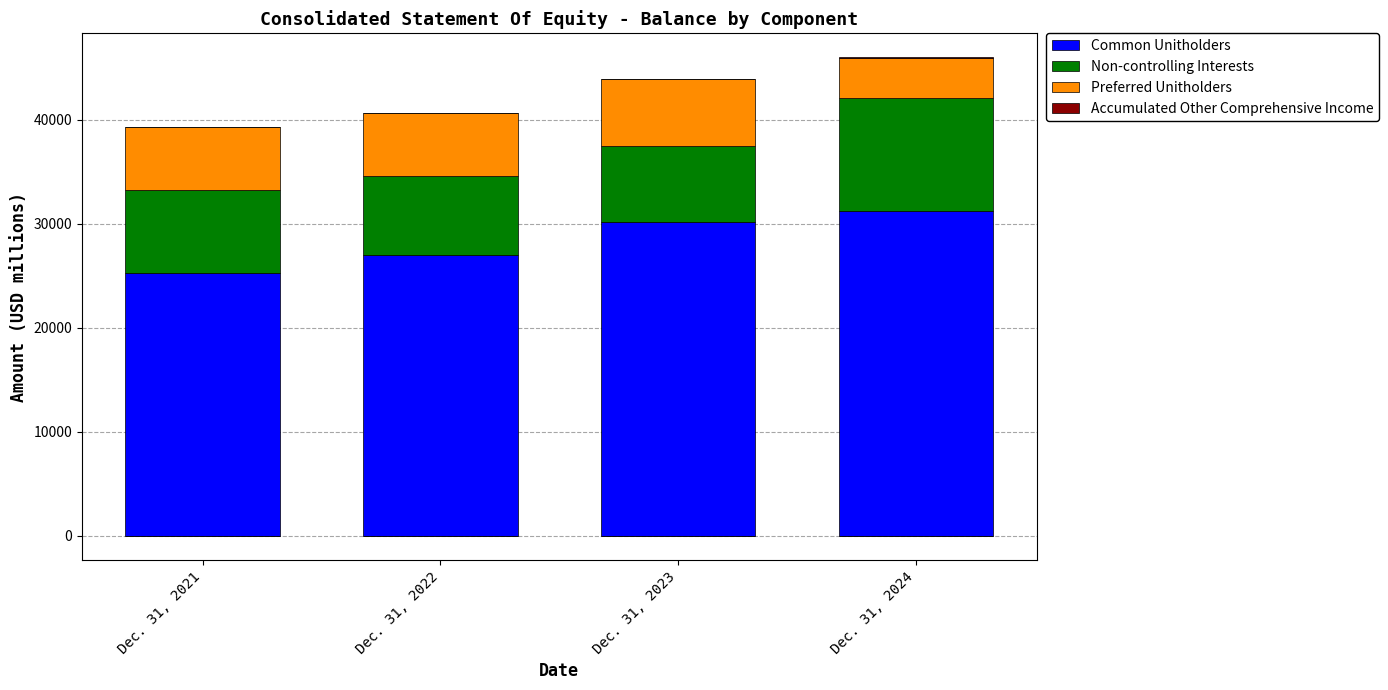

How many Non-controlling Interests values are between 7634 and 10899?

3